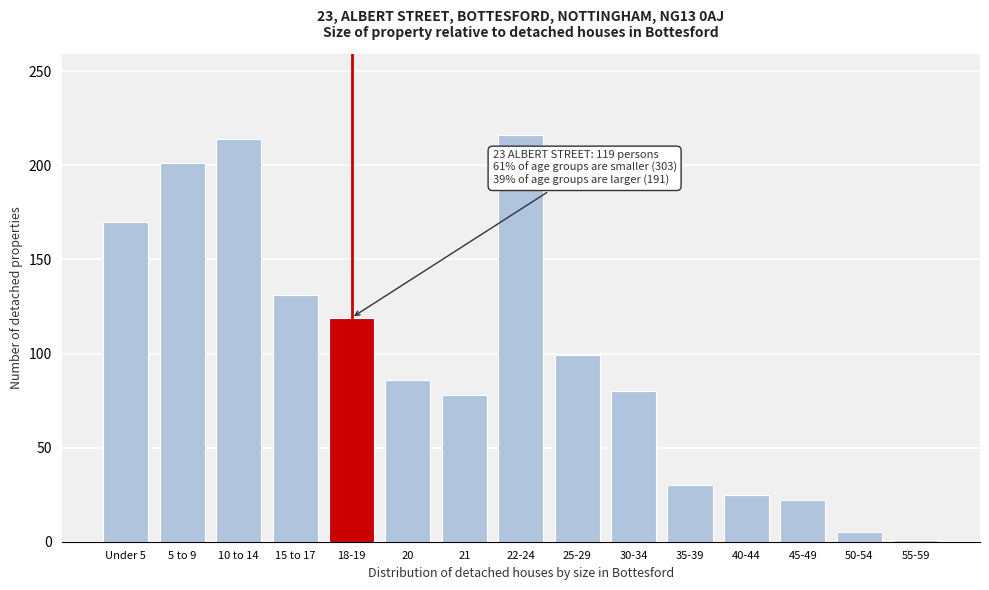

Reading left to right, transcribe all the data shown in this chart.

170	201	214	131	119	86	78	216	99	80	30	25	22	5	1